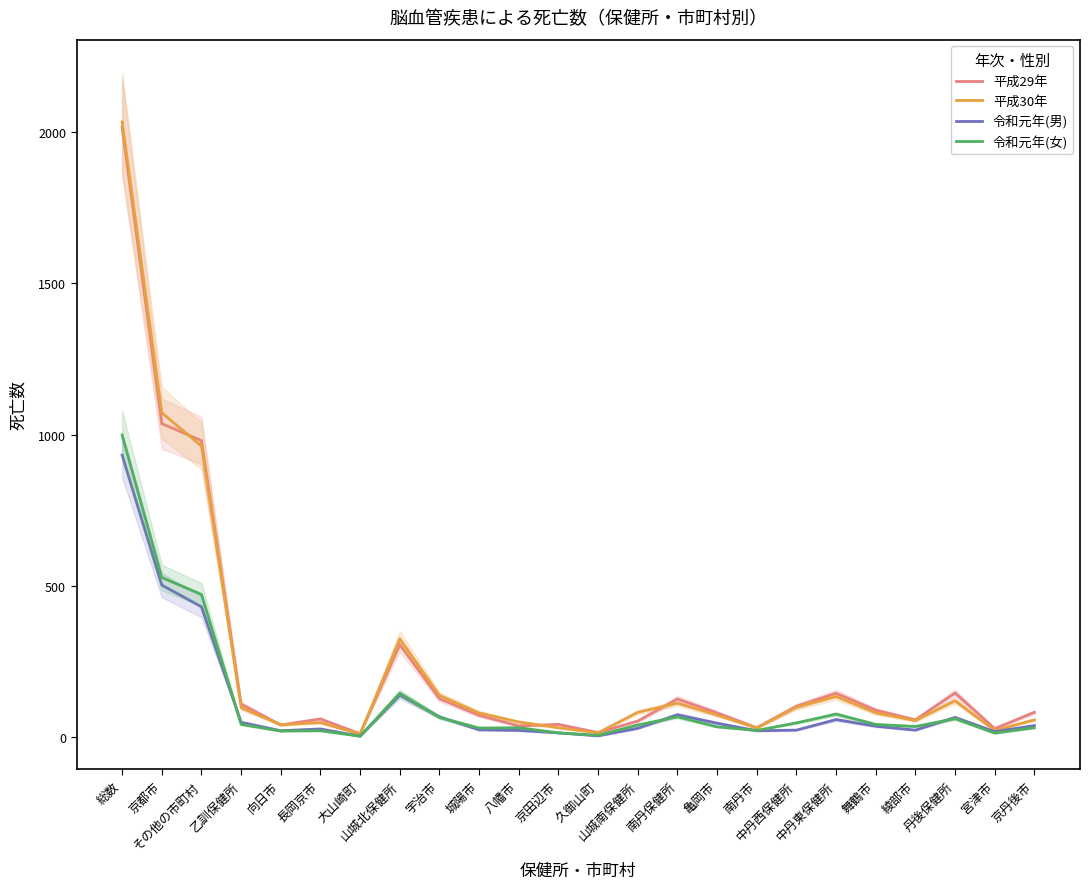

Which has a higher value, 京丹後市 or 大山崎町?

京丹後市